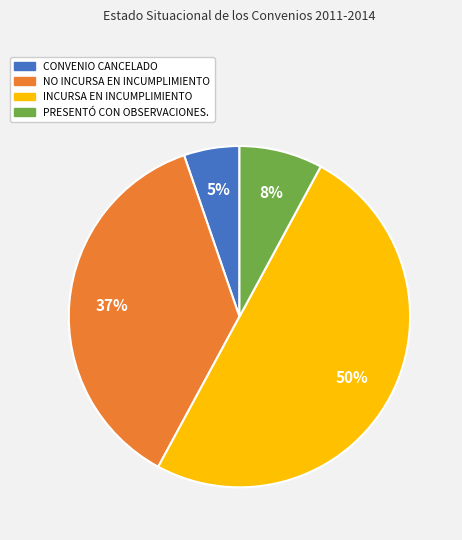

To the nearest percent, what is the difference between the PRESENTÓ CON OBSERVACIONES. and INCURSA EN INCUMPLIMIENTO slice percentages?

42%